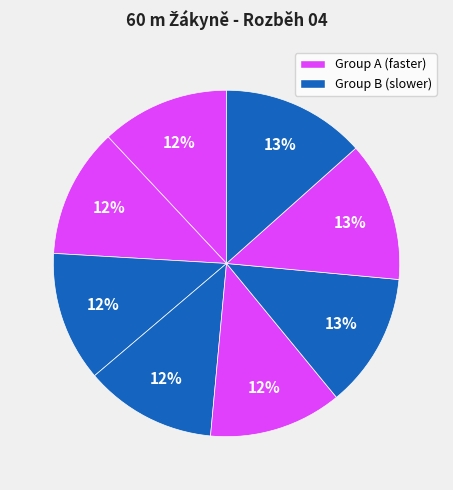

Count the number of slices in the pie.

8